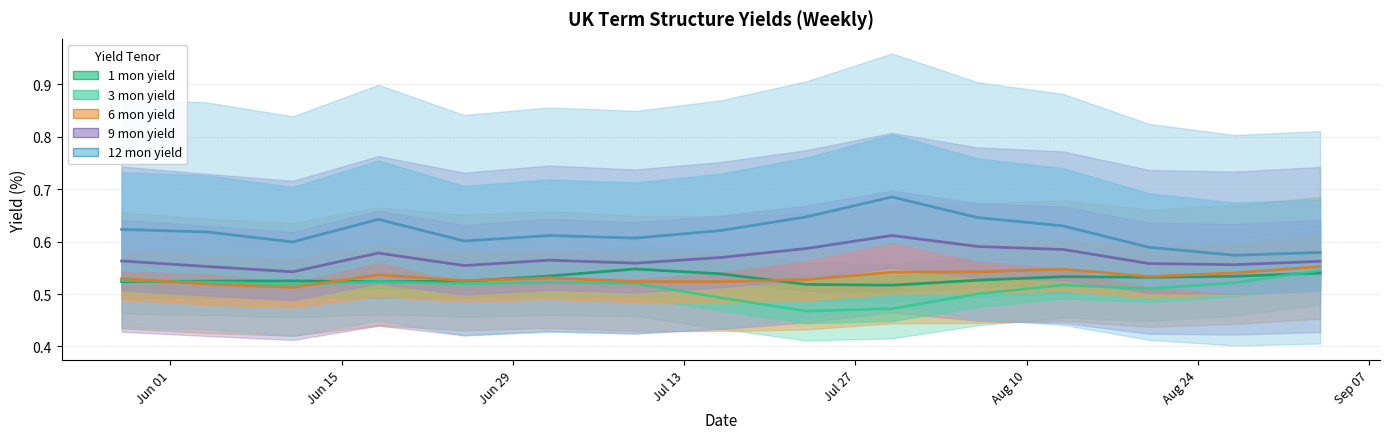

What is the average value of the 3 mon yield series?

0.5